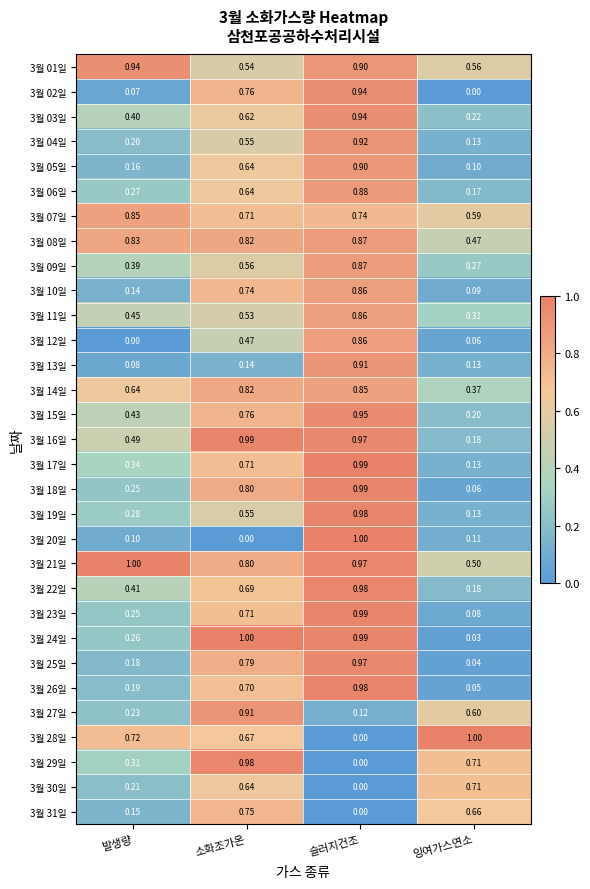

Rank the categories by 3월 11일 value from highest to lowest.

슬러지건조, 소화조가온, 발생량, 잉여가스연소